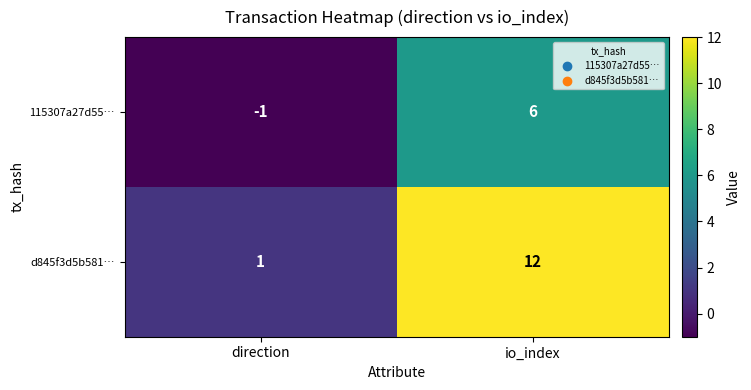

True or false: d845f3d5b581… has a value of 1 at direction.

True